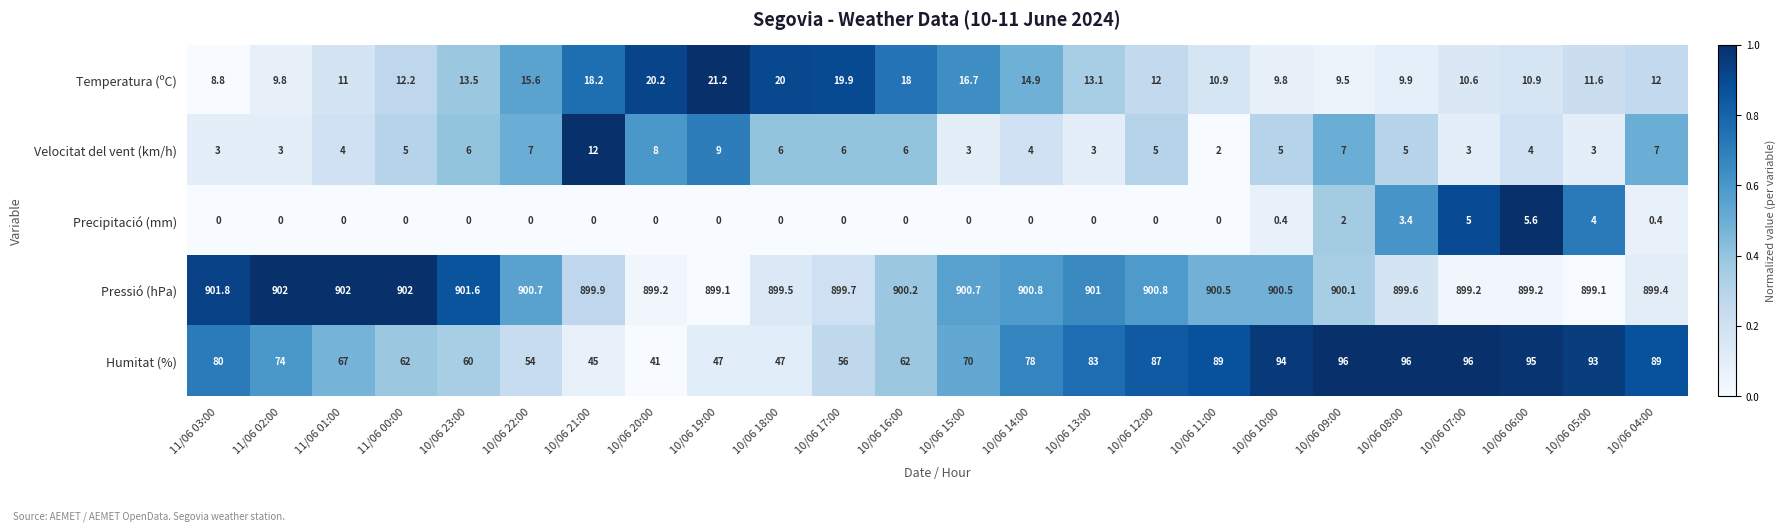

Which series has the largest total across all categories?

Pressió (hPa)